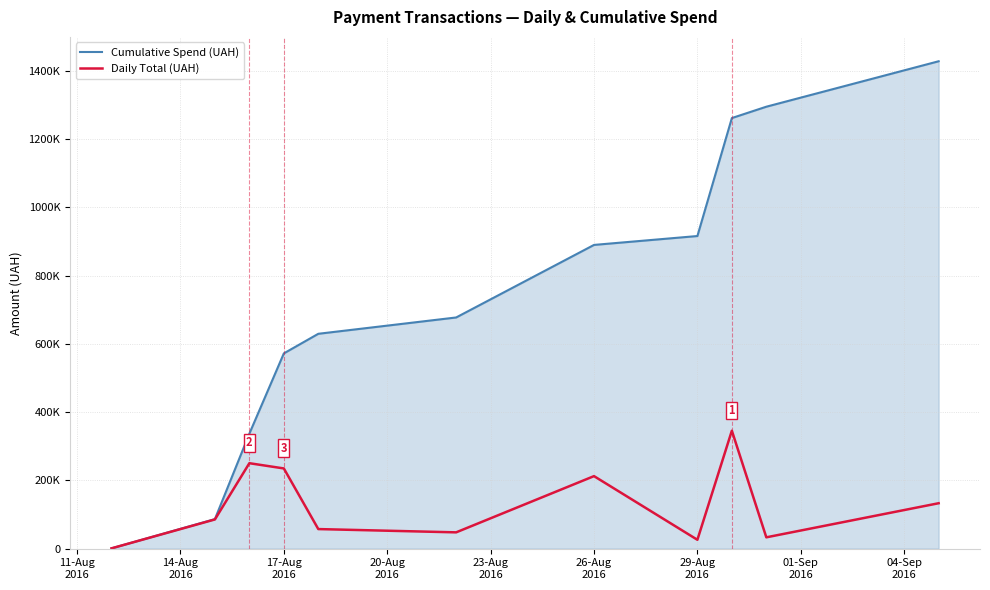

Rank the series by their average value, from highest to lowest.

Cumulative Spend (UAH), Daily Total (UAH)